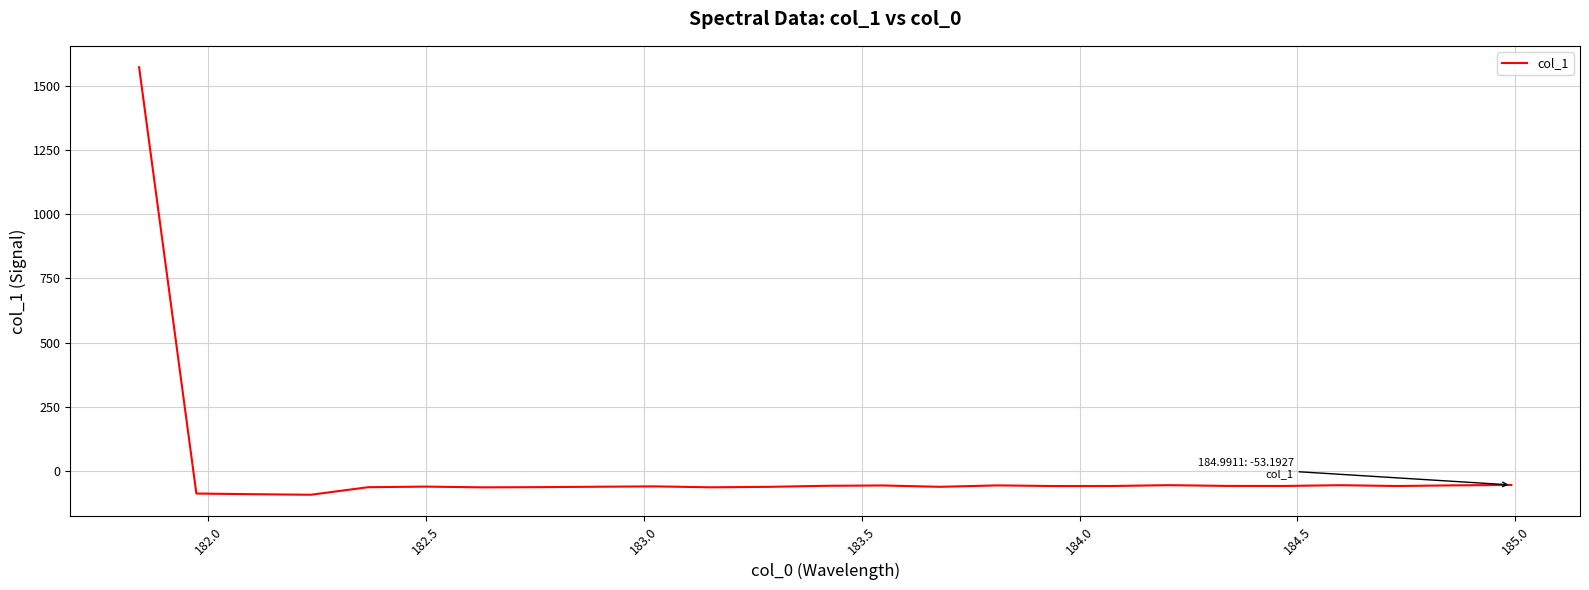

What is the difference between the maximum and minimum values?

1662.5